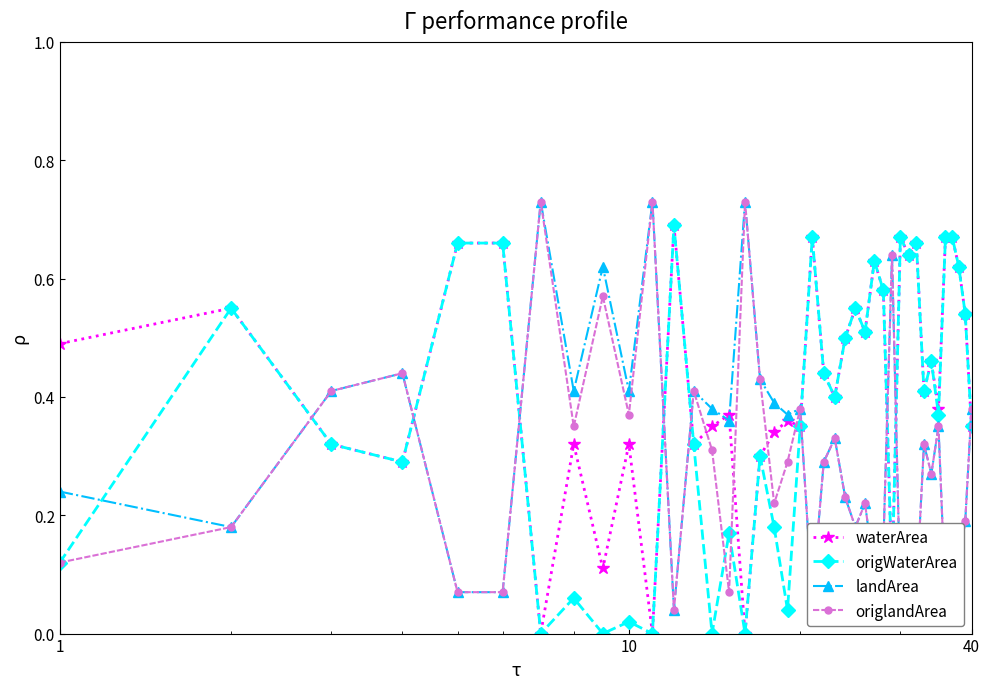

True or false: origWaterArea and origlandArea intersect in this chart.

True